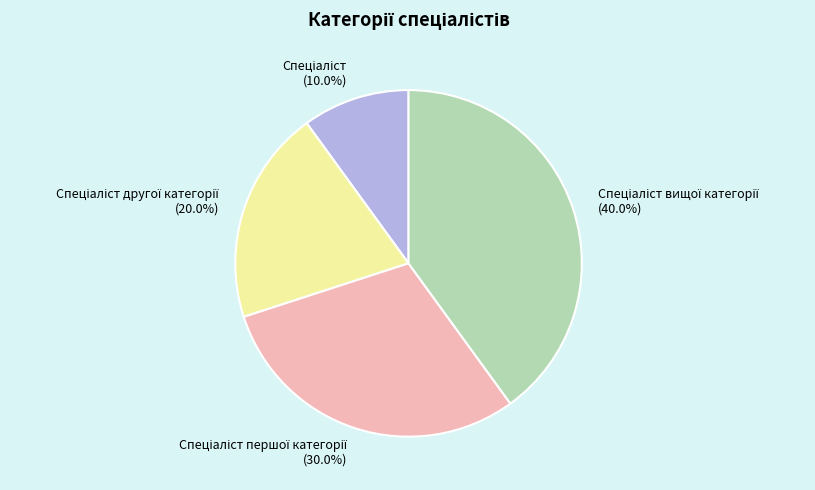

Is there a majority slice in this chart?

No